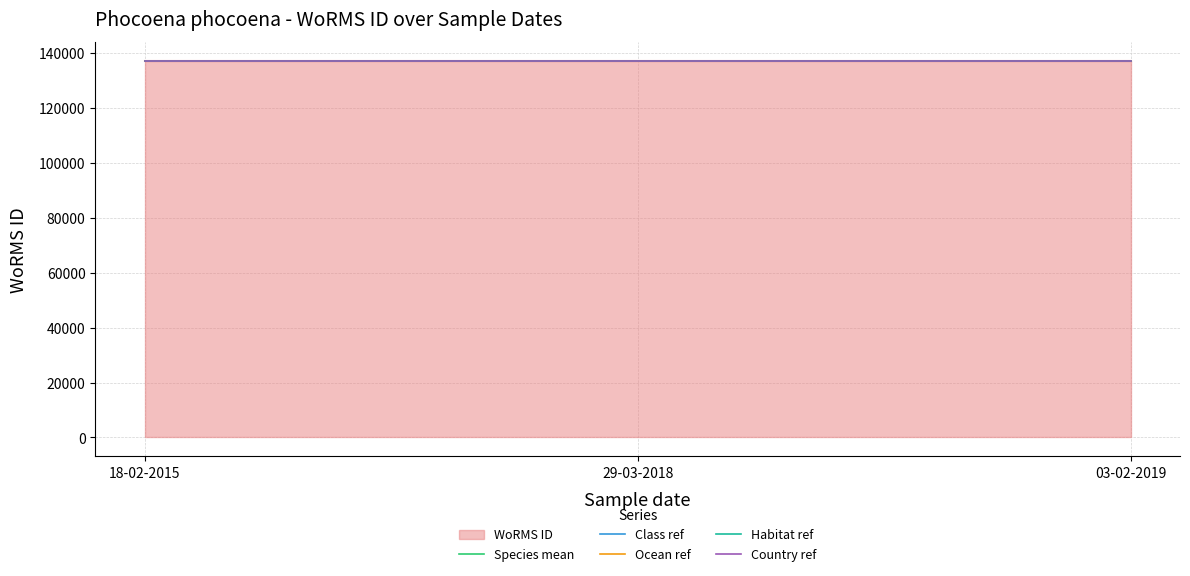

Reading left to right, transcribe all the data shown in this chart.

Species mean: 137117	137117	137117
Class ref: 137167	137167	137167
Ocean ref: 137067	137067	137067
Habitat ref: 137217	137217	137217
Country ref: 137017	137017	137017